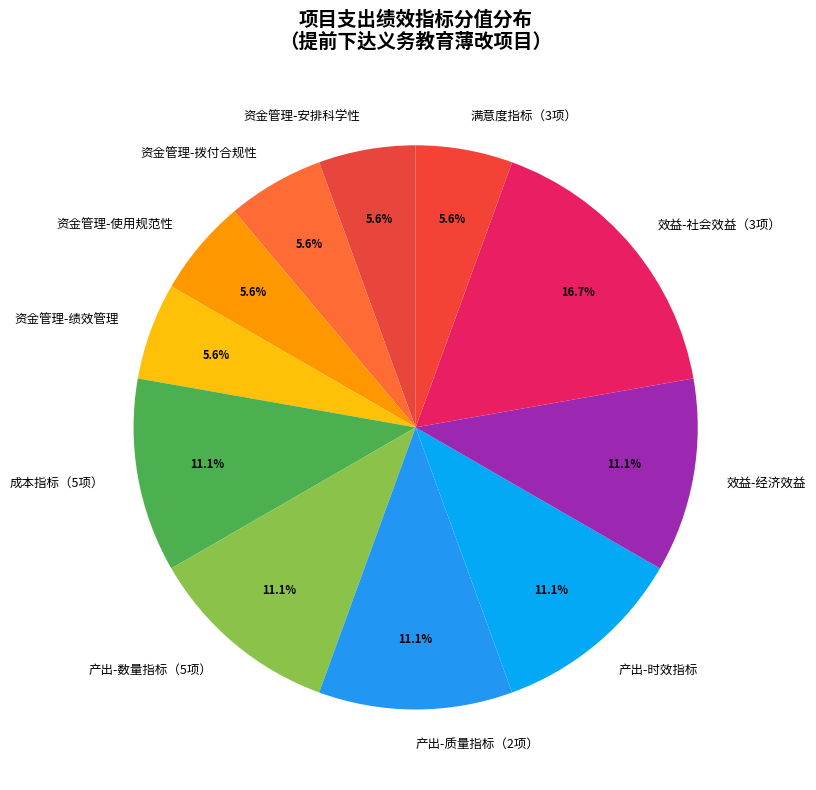

Which has a higher value, 成本指标（5项） or 效益-社会效益（3项）?

效益-社会效益（3项）